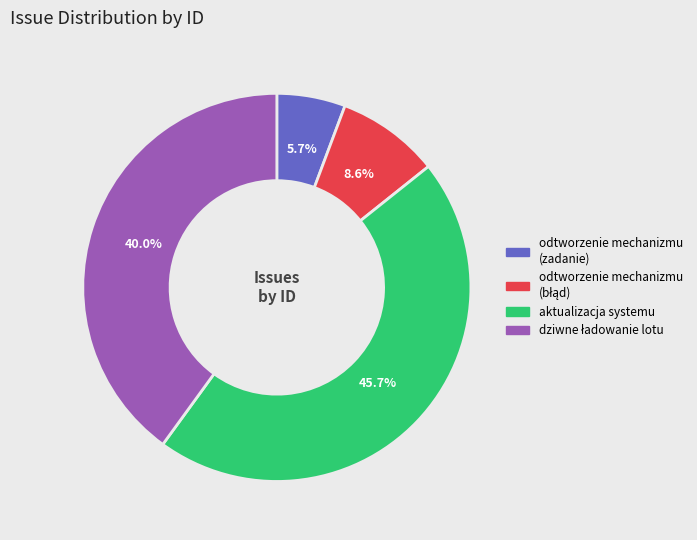

What is the smallest slice in the pie chart?

odtworzenie mechanizmu (zadanie)